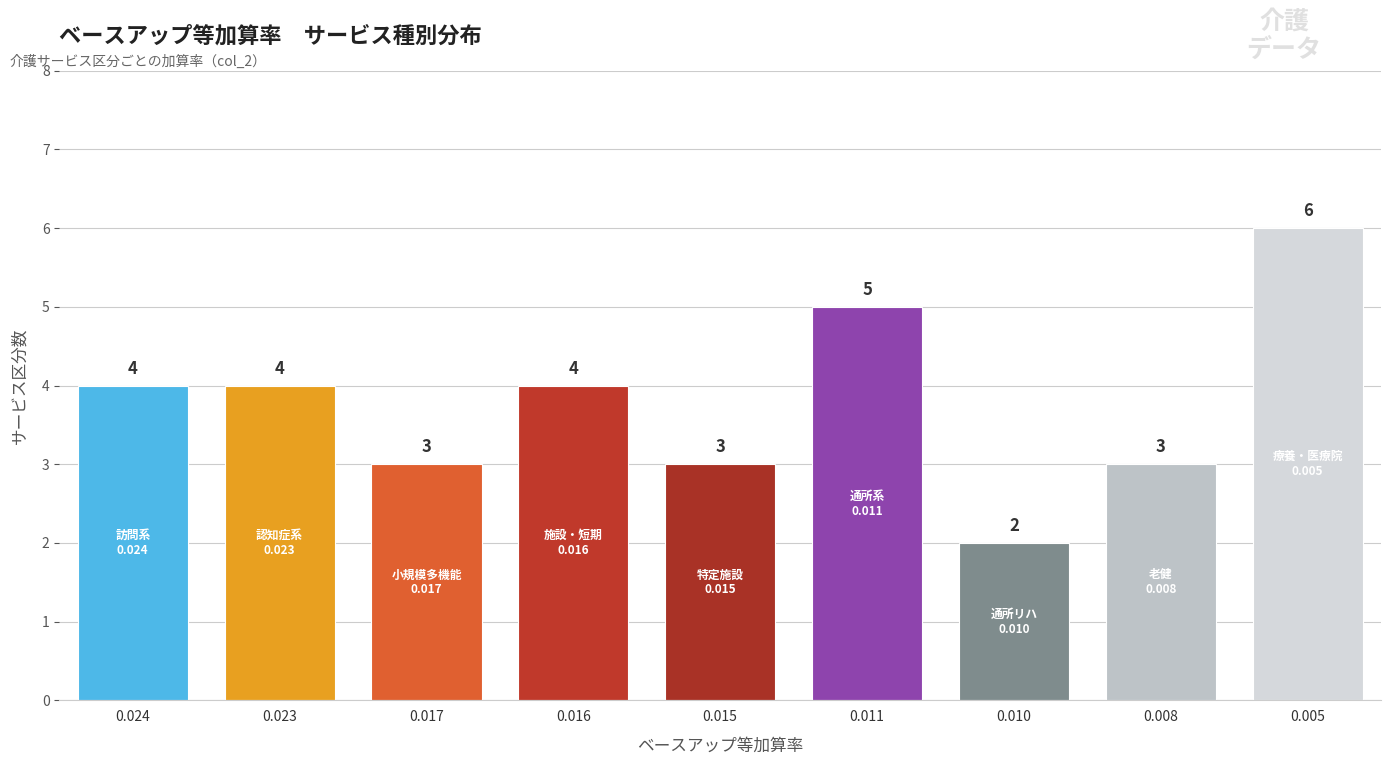

Reading right to left, what are all the values shown in this chart?

0.005=6	0.008=3	0.010=2	0.011=5	0.015=3	0.016=4	0.017=3	0.023=4	0.024=4